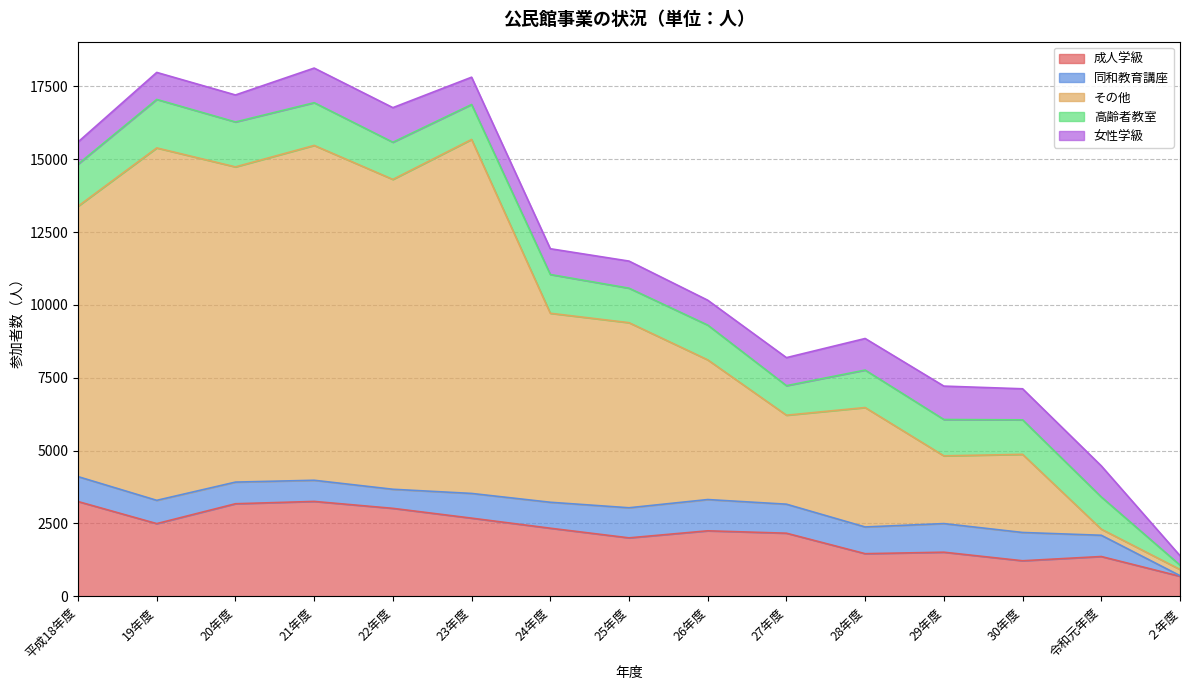

Rank the series at 26年度 from lowest to highest value.

女性学級, 同和教育講座, 高齢者教室, 成人学級, その他